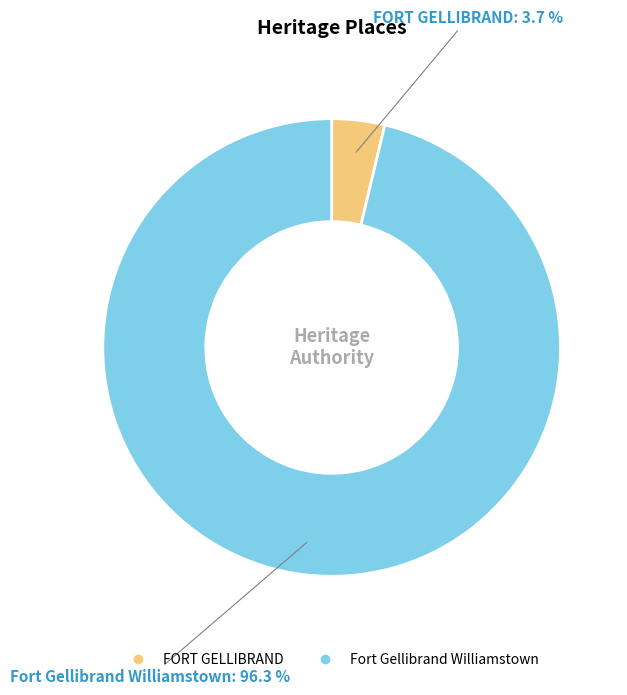

To the nearest percent, what is the combined percentage of Fort Gellibrand Williamstown and FORT GELLIBRAND?

100%